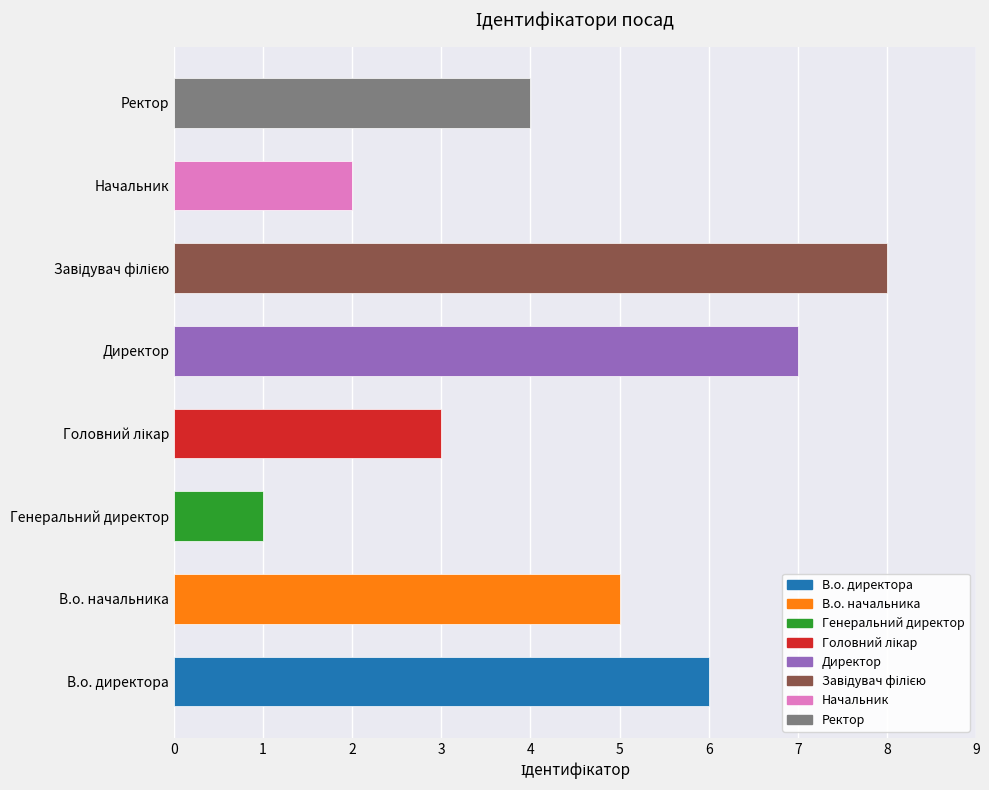

Reading bottom to top, transcribe all the data shown in this chart.

6	5	1	3	7	8	2	4